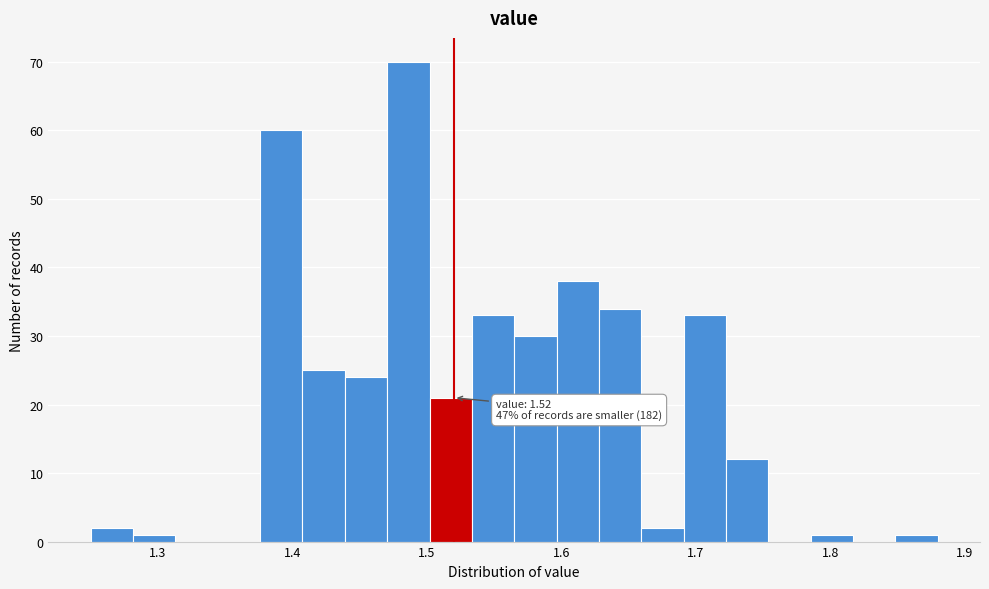

Read against the x-axis, roughly where is the centre of the tallest bar?

1.49